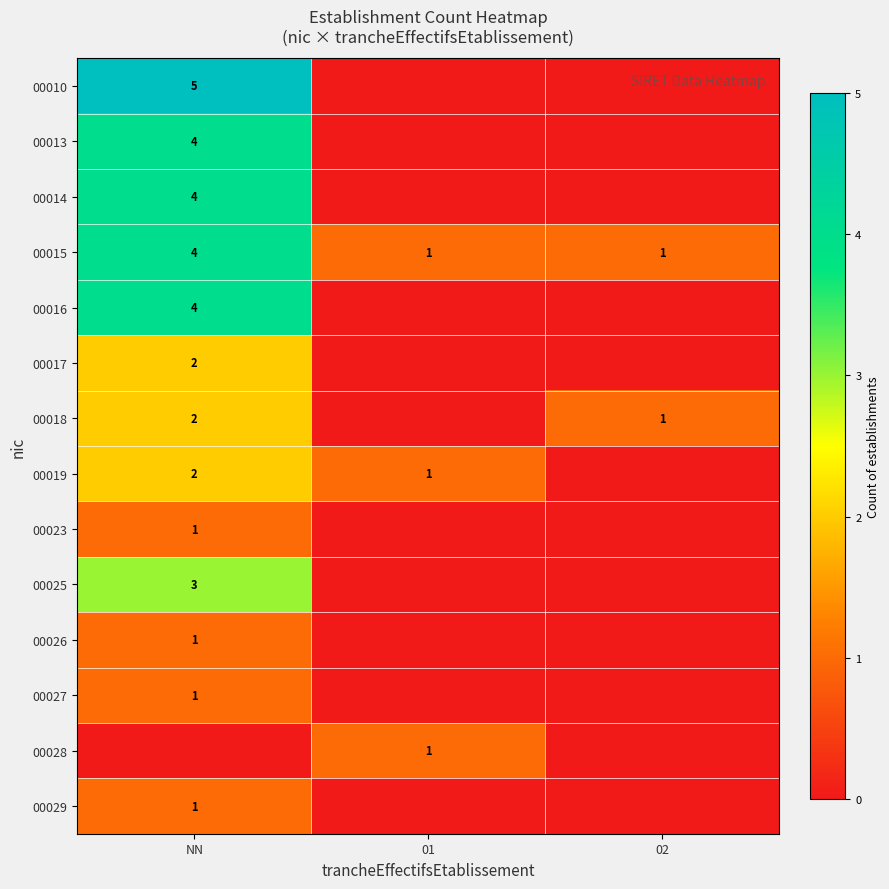

Is it true that 00016 equals 1 at NN?

False